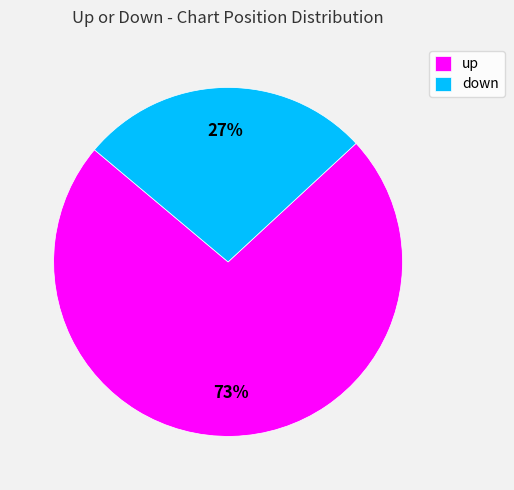

How many slices are in this pie chart?

2